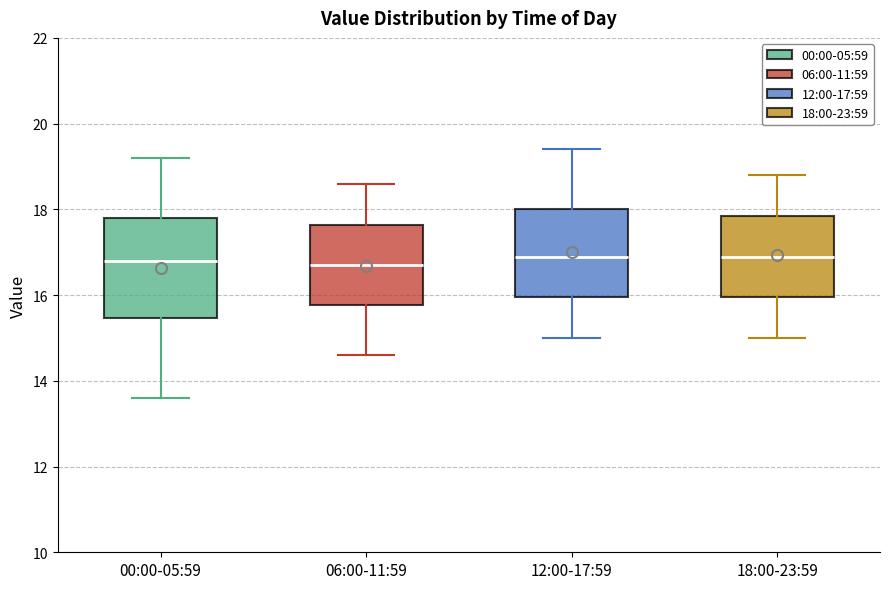

Reading left to right, transcribe this box plot: for each box, give where its median line is, the range the box spans, and where its two whiskers end, as read against the y-axis. The values are not printed on the chart, so give them approximately, as read against the axis.

00:00-05:59: median 16.8, box 15.4 to 17.8, whiskers 13.6 to 19.2
06:00-11:59: median 16.8, box 15.8 to 17.6, whiskers 14.6 to 18.6
12:00-17:59: median 17.0, box 16.0 to 18.0, whiskers 15.0 to 19.4
18:00-23:59: median 17.0, box 16.0 to 17.8, whiskers 15.0 to 18.8